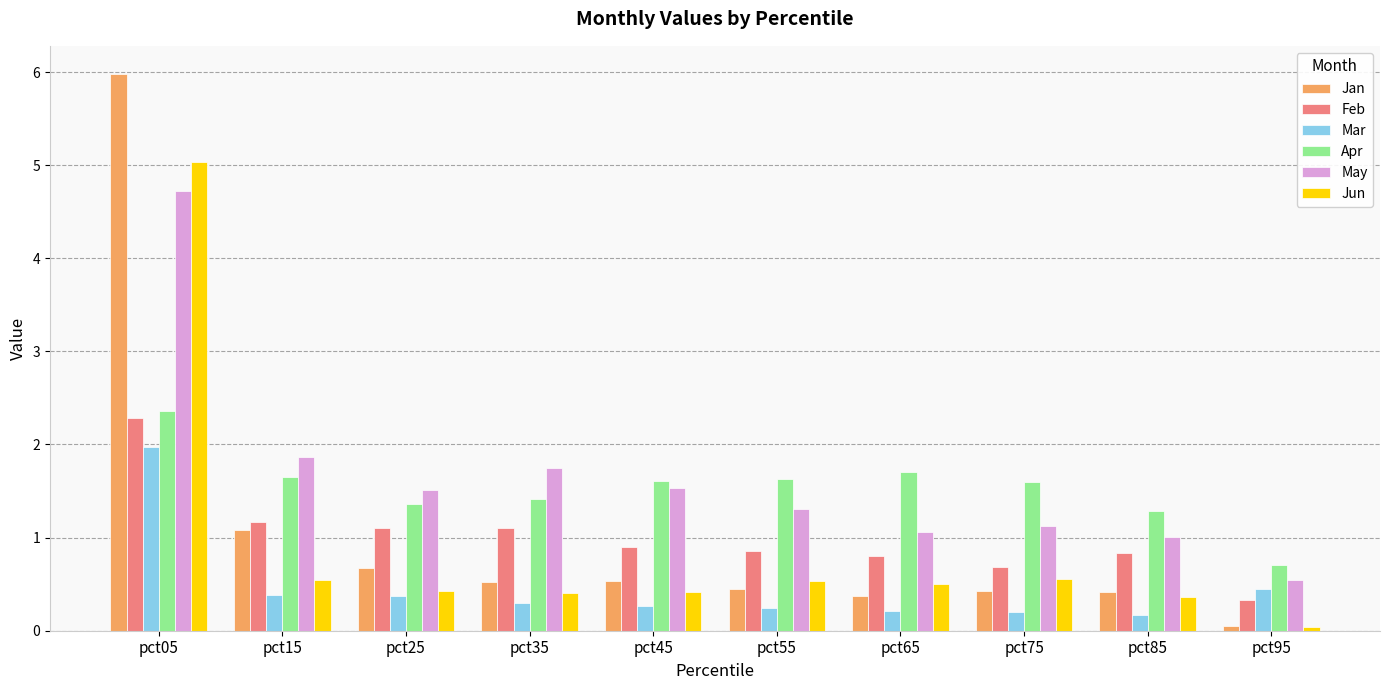

What is the spread (max minus min) of values at pct75?

1.4